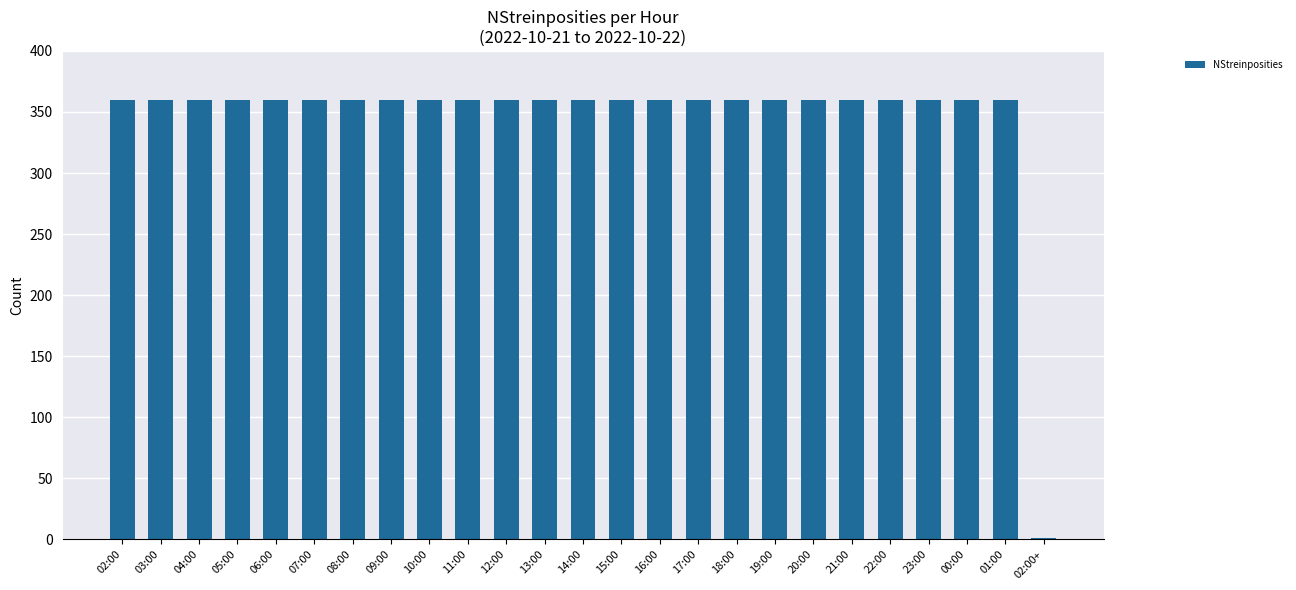

What is the greatest value displayed?

360